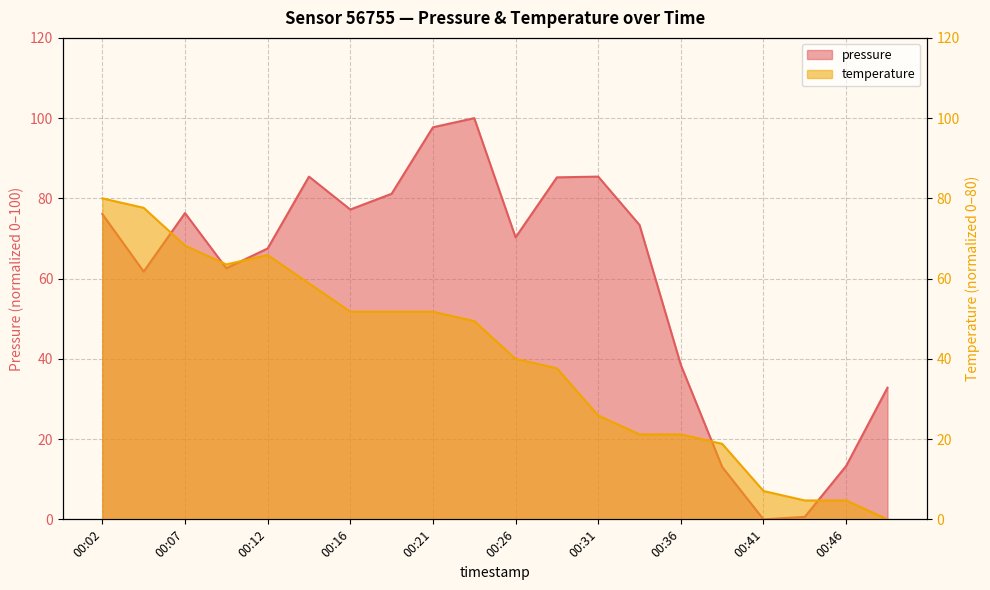

What is the average value of the temperature series?

40.0